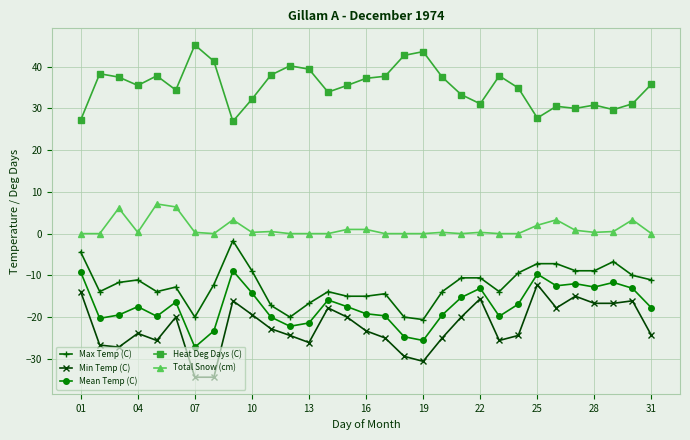

What is the difference between the maximum and minimum values in the Mean Temp (C) series?

18.3